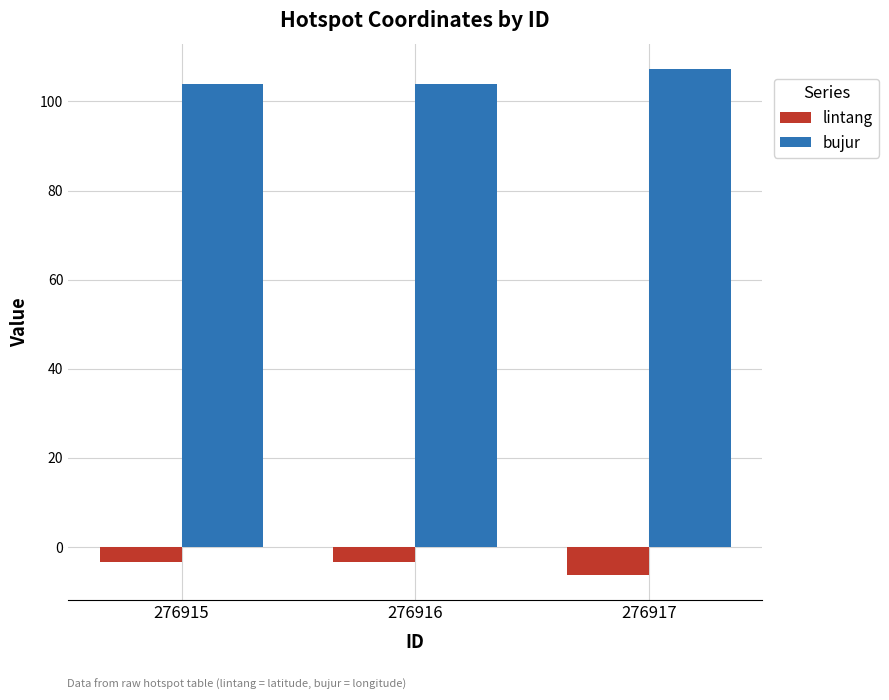

The bujur series shows 104.0 at 276916. True or false?

True